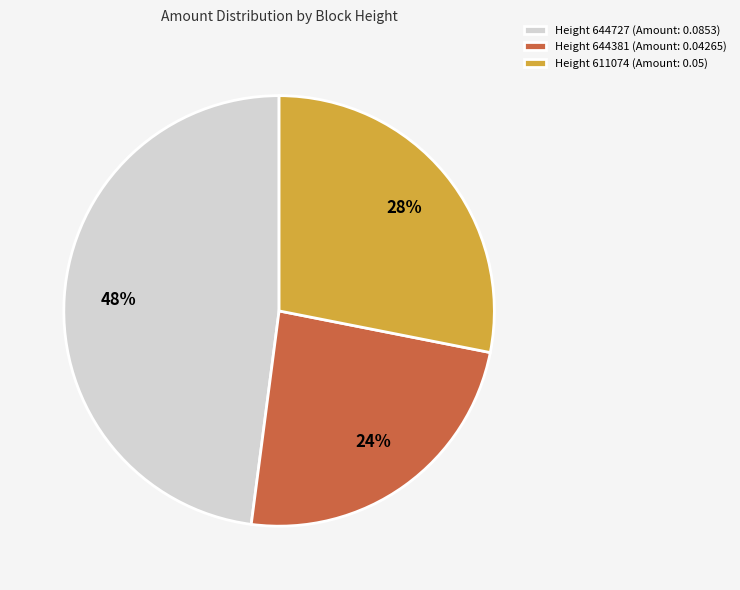

Is there a majority slice in this chart?

No